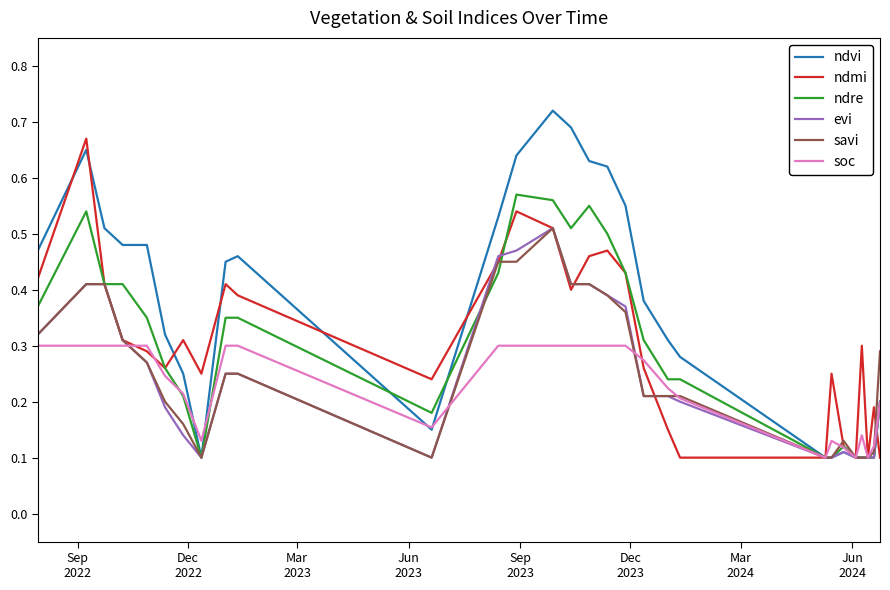

Which series has the largest total across all categories?

ndvi